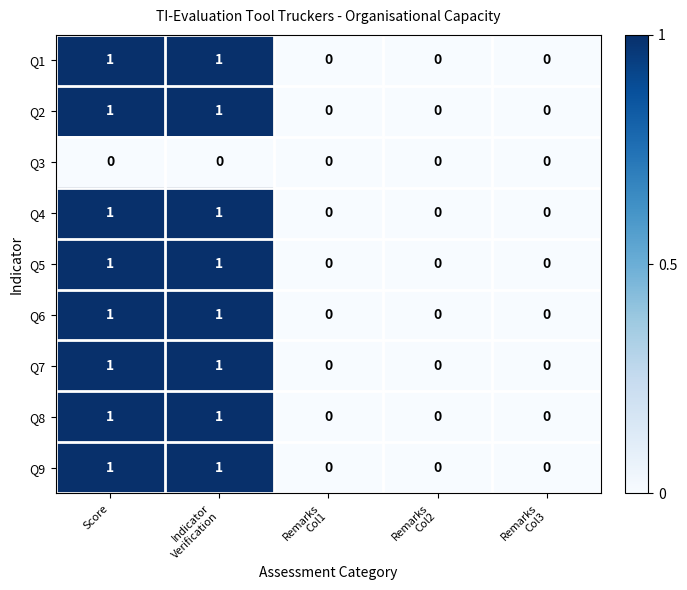

Reading left to right, transcribe all the data shown in this chart.

Q1: Score=1	Indicator
Verification=1	Remarks
Col1=0	Remarks
Col2=0	Remarks
Col3=0
Q2: Score=1	Indicator
Verification=1	Remarks
Col1=0	Remarks
Col2=0	Remarks
Col3=0
Q3: Score=0	Indicator
Verification=0	Remarks
Col1=0	Remarks
Col2=0	Remarks
Col3=0
Q4: Score=1	Indicator
Verification=1	Remarks
Col1=0	Remarks
Col2=0	Remarks
Col3=0
Q5: Score=1	Indicator
Verification=1	Remarks
Col1=0	Remarks
Col2=0	Remarks
Col3=0
Q6: Score=1	Indicator
Verification=1	Remarks
Col1=0	Remarks
Col2=0	Remarks
Col3=0
Q7: Score=1	Indicator
Verification=1	Remarks
Col1=0	Remarks
Col2=0	Remarks
Col3=0
Q8: Score=1	Indicator
Verification=1	Remarks
Col1=0	Remarks
Col2=0	Remarks
Col3=0
Q9: Score=1	Indicator
Verification=1	Remarks
Col1=0	Remarks
Col2=0	Remarks
Col3=0